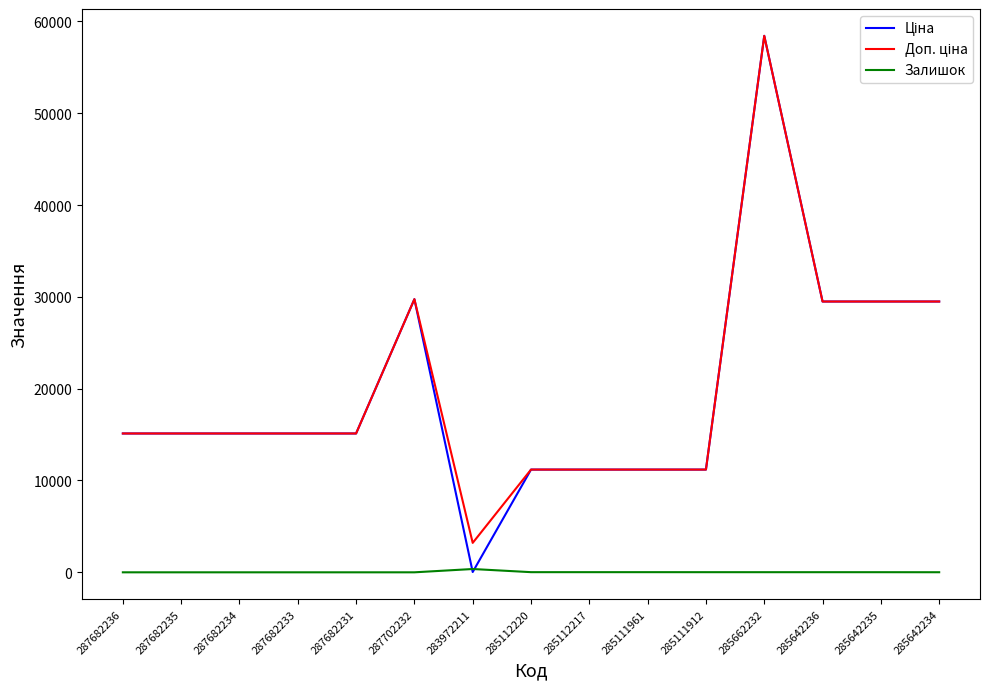

At which category is the sum across all series the highest?

285662232